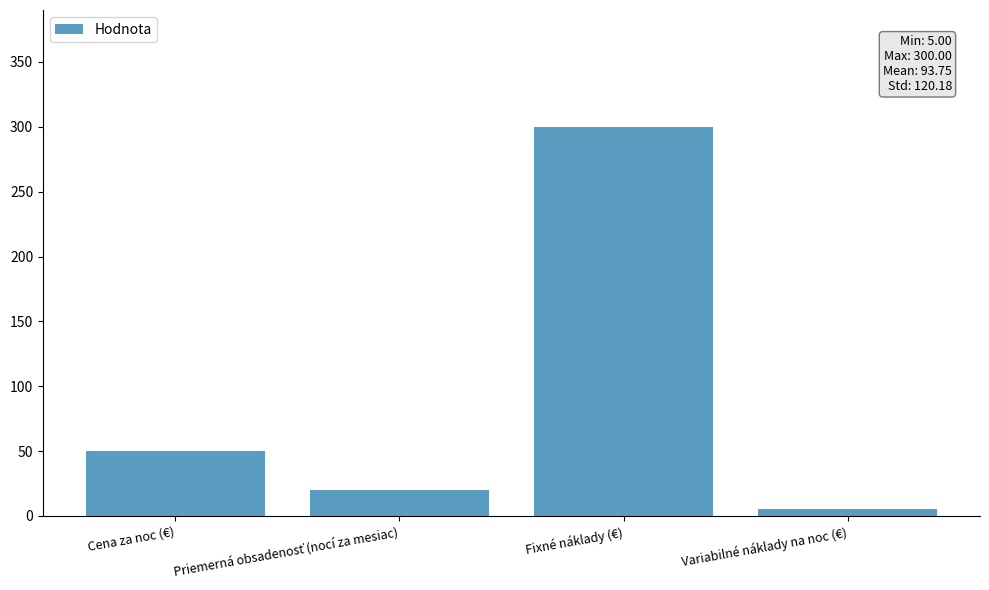

What is the minimum value shown in the chart?

5